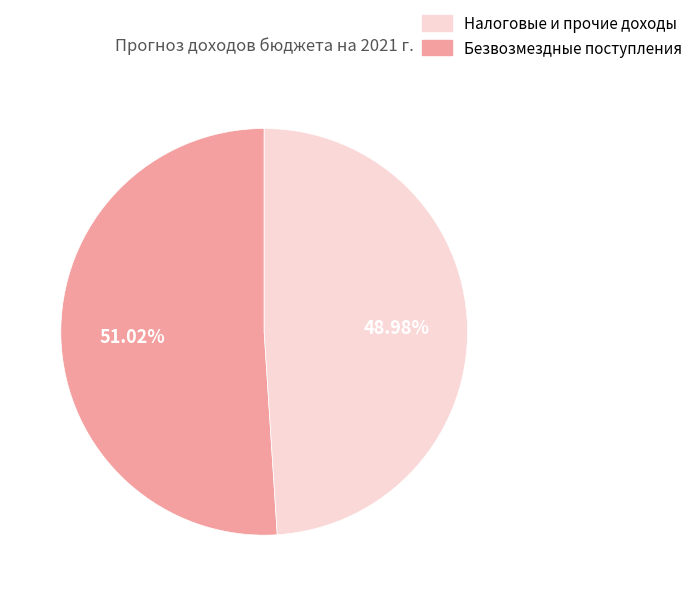

Is there any slice that represents more than half of the pie?

Yes